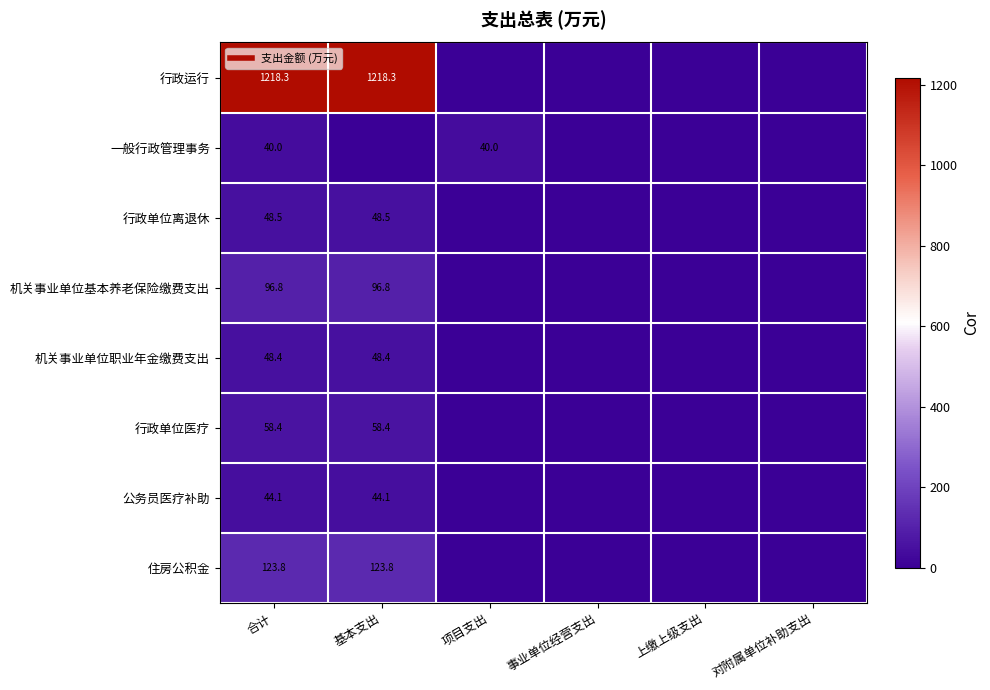

List the series in order of their peak value, highest first.

行政运行, 住房公积金, 机关事业单位基本养老保险缴费支出, 行政单位医疗, 行政单位离退休, 机关事业单位职业年金缴费支出, 公务员医疗补助, 一般行政管理事务